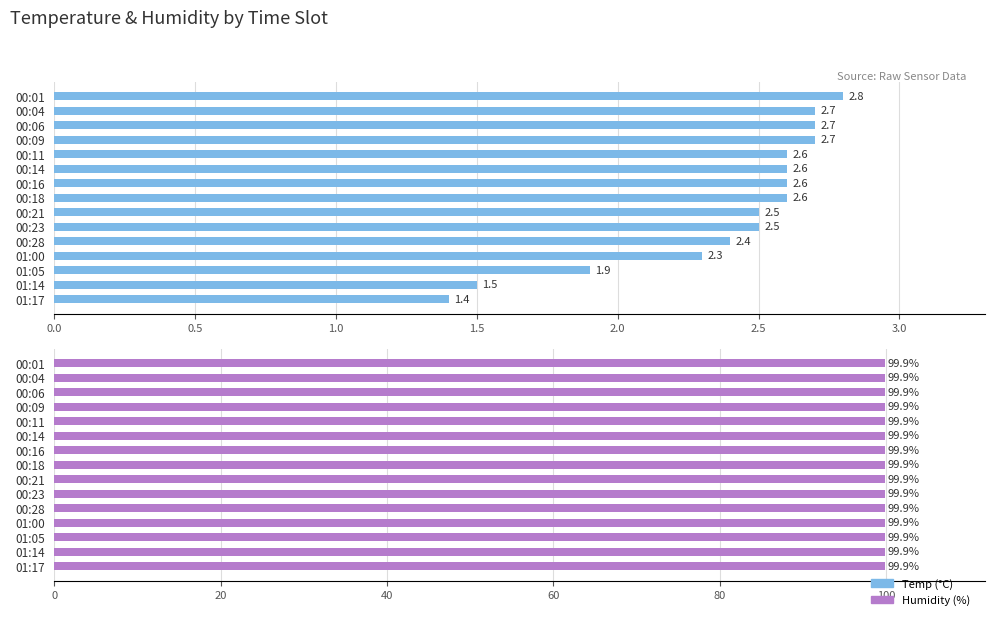

Does the chart contain any negative values?

No